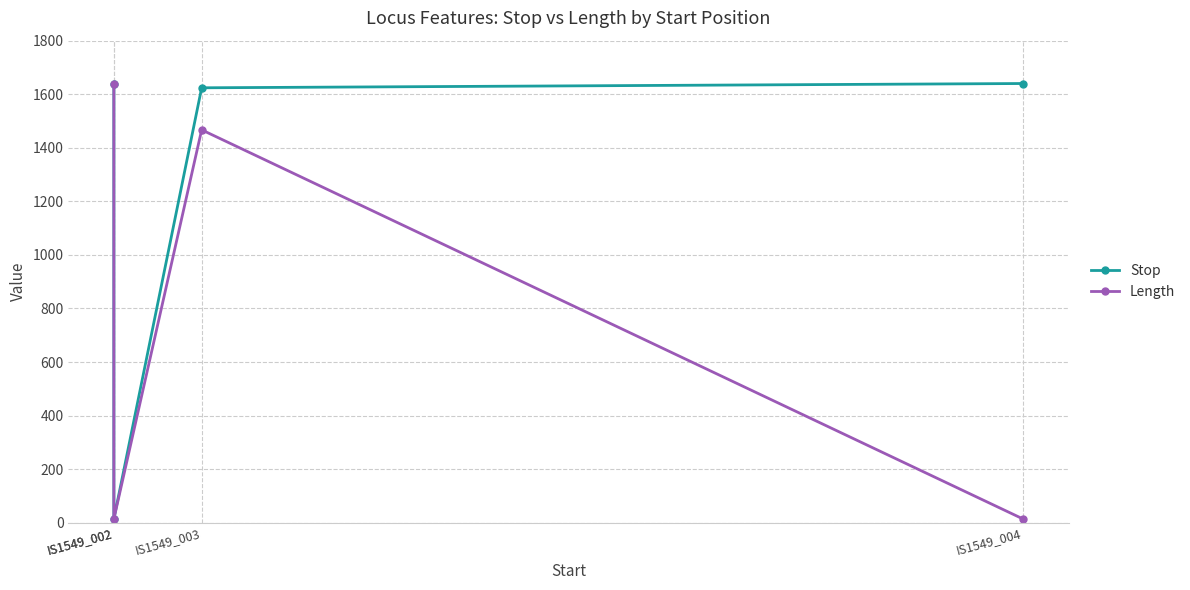

What is the difference between the Length values at IS1549_002 and IS1549_003?

1453